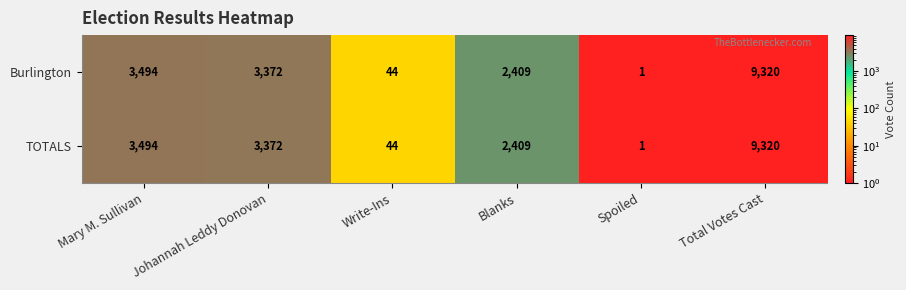

Count the number of data series in this chart.

2